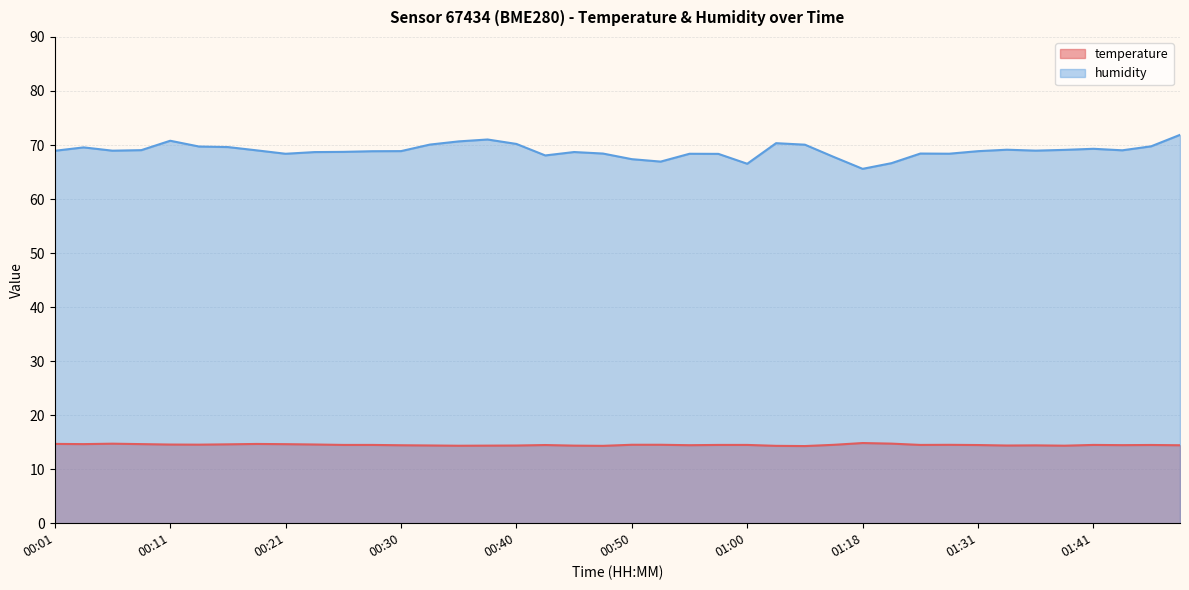

Reading left to right, extract all data points from this chart.

temperature: 14.7	14.6	14.7	14.6	14.6	14.5	14.6	14.7	14.6	14.6	14.5	14.5	14.4	14.4	14.3	14.4	14.4	14.5	14.4	14.3	14.5	14.5	14.4	14.5	14.5	14.3	14.3	14.5	14.8	14.7	14.5	14.5	14.5	14.4	14.4	14.3	14.5	14.4	14.5	14.4
humidity: 68.9	69.6	69.0	69.0	70.8	69.7	69.6	69.0	68.4	68.7	68.7	68.8	68.9	70.1	70.7	71.0	70.2	68.1	68.7	68.4	67.4	66.9	68.4	68.4	66.5	70.3	70.1	67.8	65.6	66.6	68.4	68.4	68.9	69.1	69.0	69.1	69.3	69.0	69.8	71.9